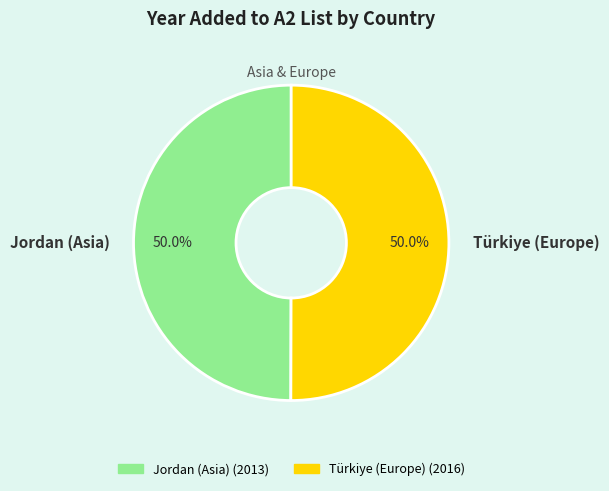

Combined, what portion of the pie is Türkiye (Europe) and Jordan (Asia)?

100.0%